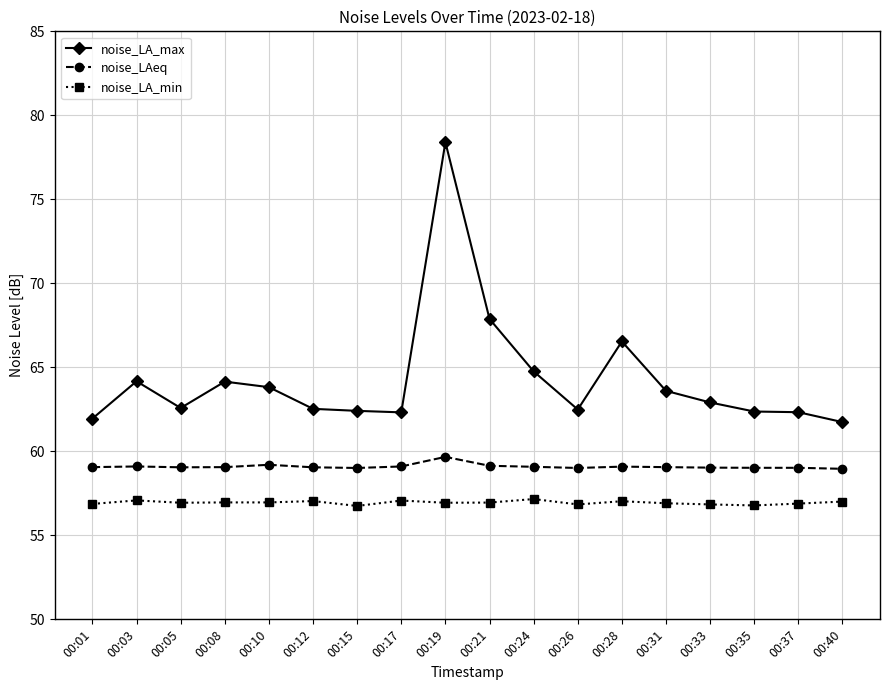

What is the sum of the noise_LA_min values at 00:33 and 00:17?

113.9